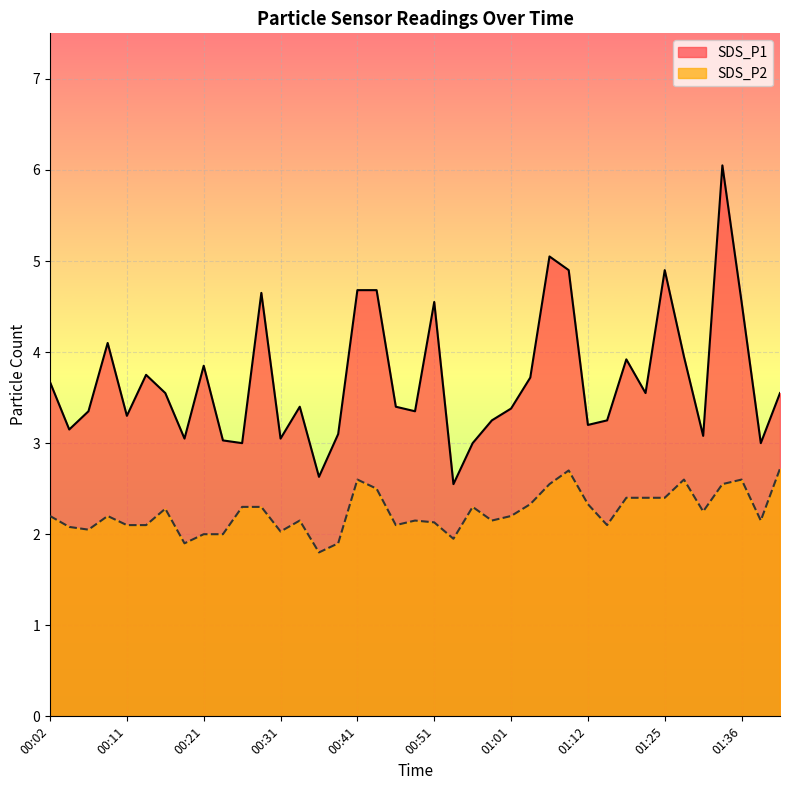

Reading left to right, transcribe all the data shown in this chart.

SDS_P1: 3.7	3.1	3.4	4.1	3.3	3.8	3.5	3.0	3.9	3.0	3.0	4.7	3.0	3.4	2.6	3.1	4.7	4.7	3.4	3.4	4.5	2.5	3.0	3.2	3.4	3.7	5.0	4.9	3.2	3.2	3.9	3.5	4.9	4.0	3.1	6.0	4.5	3.0	3.5
SDS_P2: 2.2	2.1	2.0	2.2	2.1	2.1	2.3	1.9	2.0	2.0	2.3	2.3	2.0	2.1	1.8	1.9	2.6	2.5	2.1	2.1	2.1	1.9	2.3	2.1	2.2	2.3	2.5	2.7	2.3	2.1	2.4	2.4	2.4	2.6	2.2	2.5	2.6	2.1	2.7